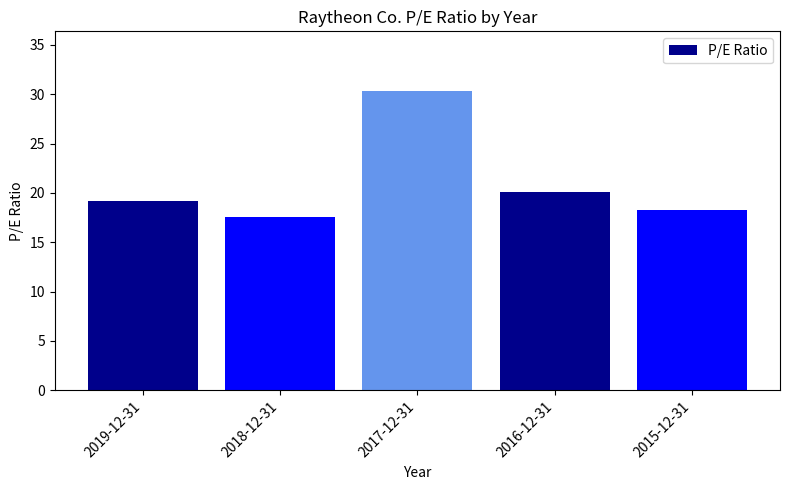

What is the value of the 1st bar from the left?

19.1